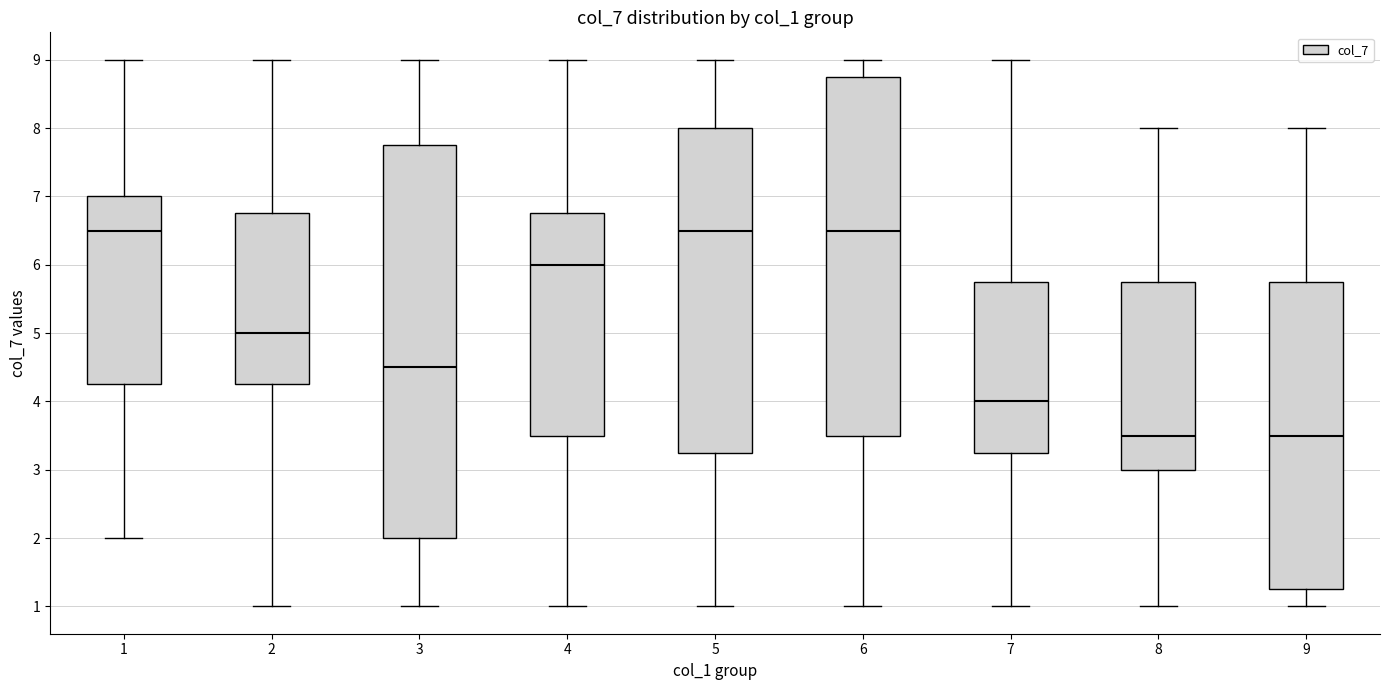

Reading left to right, transcribe this box plot: for each box, give where its median line is, the range the box spans, and where its two whiskers end, as read against the y-axis. The values are not printed on the chart, so give them approximately, as read against the axis.

1: median 6.5, box 4.3 to 7.0, whiskers 2.0 to 9.0
2: median 5.0, box 4.3 to 6.8, whiskers 1.0 to 9.0
3: median 4.5, box 2.0 to 7.8, whiskers 1.0 to 9.0
4: median 6.0, box 3.5 to 6.8, whiskers 1.0 to 9.0
5: median 6.5, box 3.3 to 8.0, whiskers 1.0 to 9.0
6: median 6.5, box 3.5 to 8.8, whiskers 1.0 to 9.0
7: median 4.0, box 3.3 to 5.8, whiskers 1.0 to 9.0
8: median 3.5, box 3.0 to 5.8, whiskers 1.0 to 8.0
9: median 3.5, box 1.3 to 5.8, whiskers 1.0 to 8.0